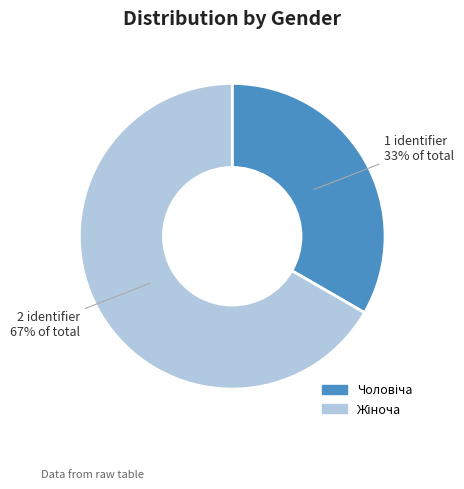

Does any single category account for the majority?

Yes